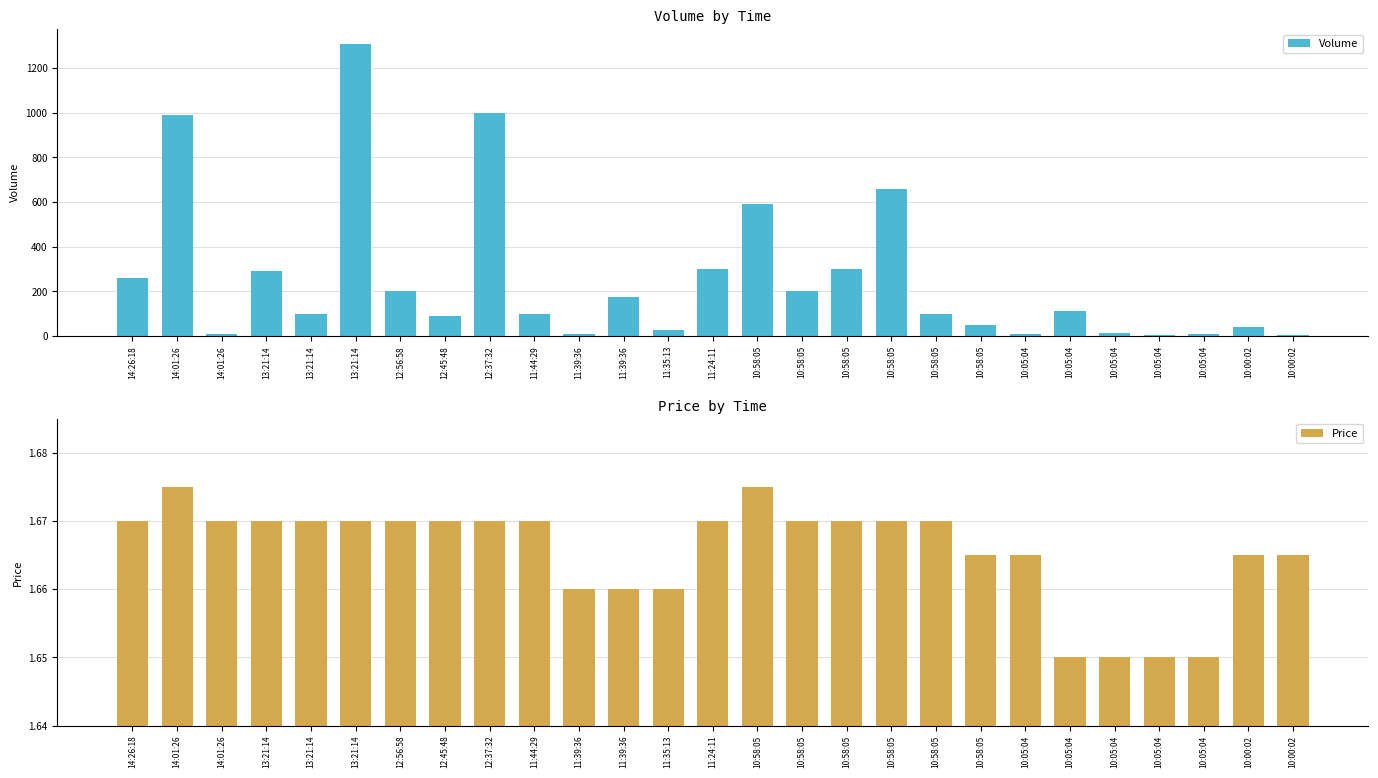

What is the sum of all Price values?

45.0